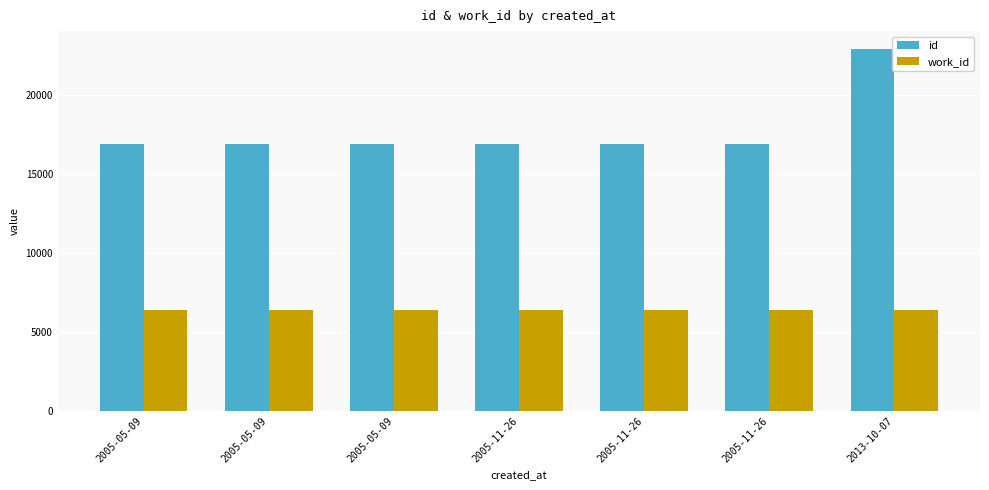

Read the work_id value at 2005-05-09.

6414